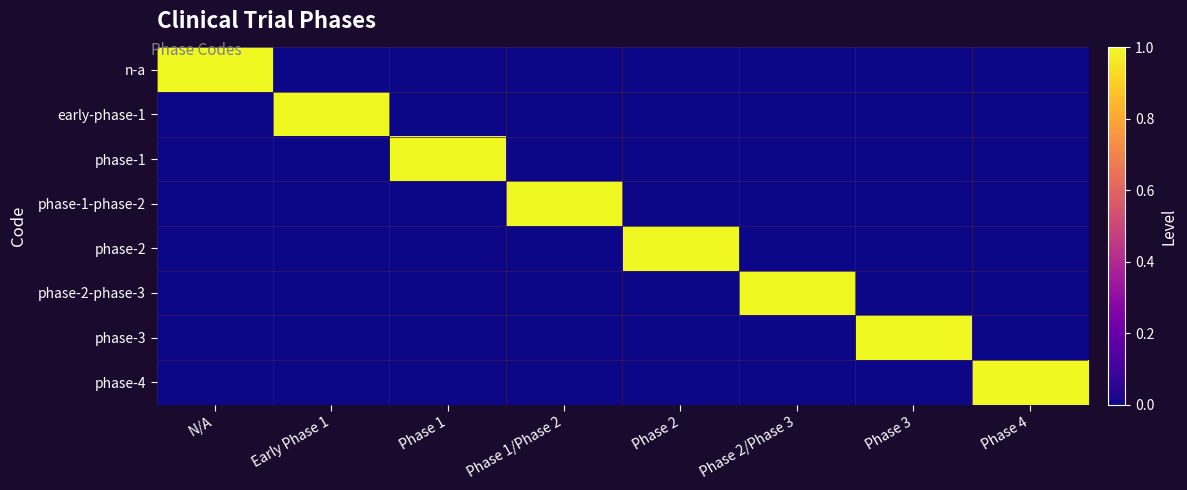

At which category is the sum across all series the highest?

N/A